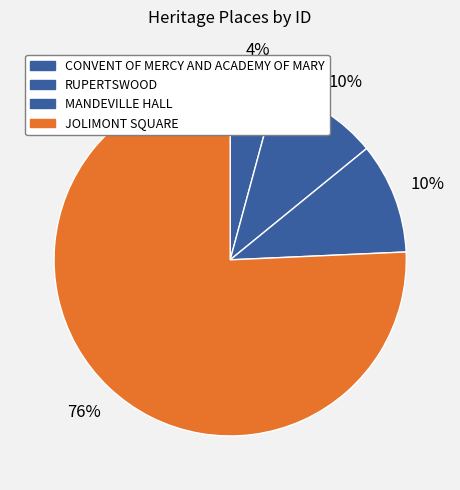

What is the largest slice in the pie chart?

JOLIMONT SQUARE